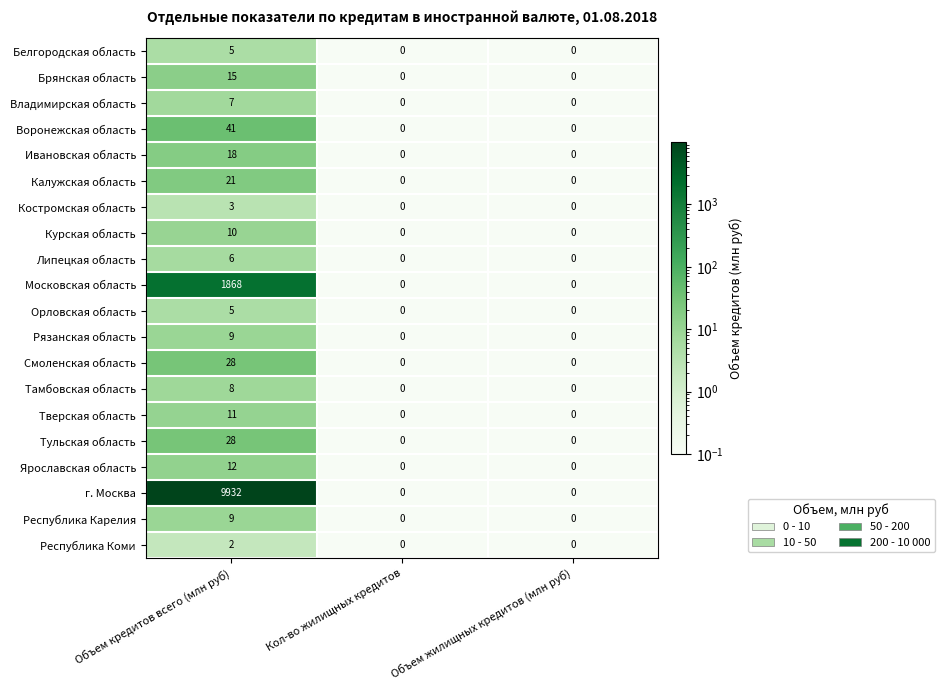

Is it true that Тверская область equals 6 at Кол-во жилищных кредитов?

False